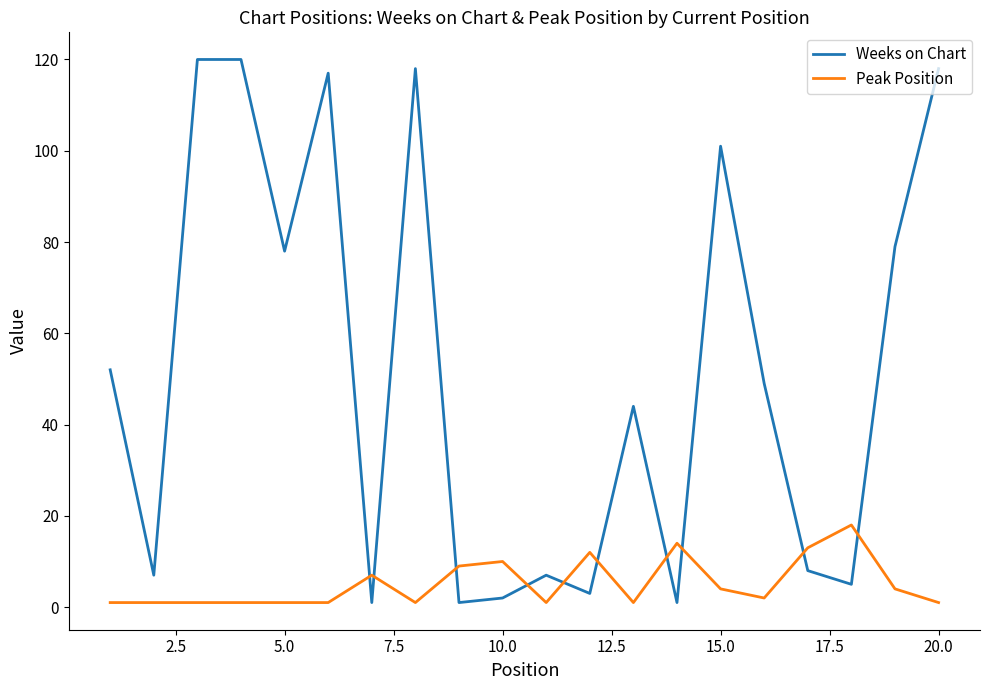

Does the chart display data point markers on the line(s)?

No